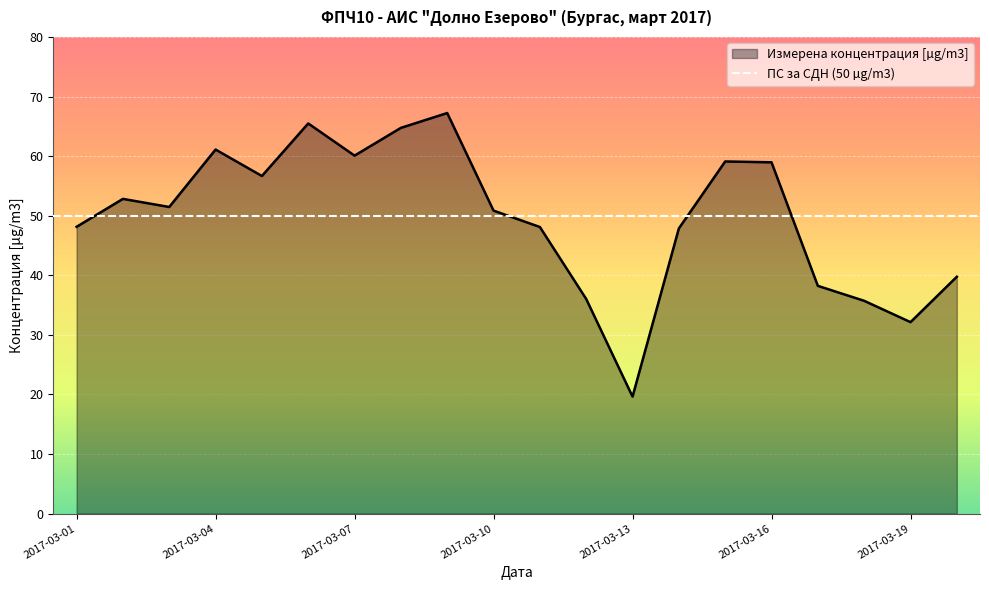

How many data points are less than 51?

10